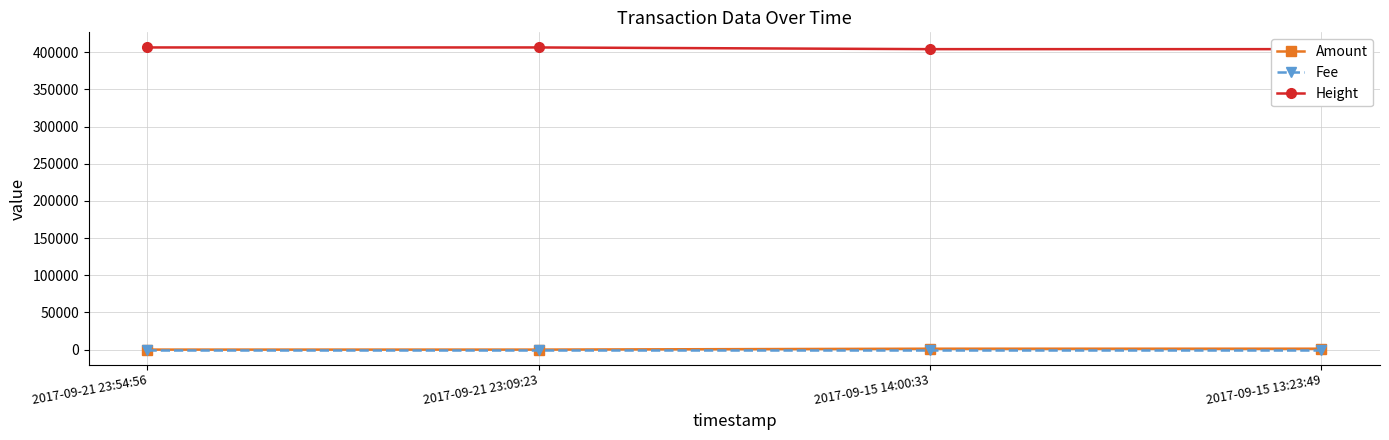

What is the difference between the Height values at 2017-09-21 23:54:56 and 2017-09-21 23:09:23?

9